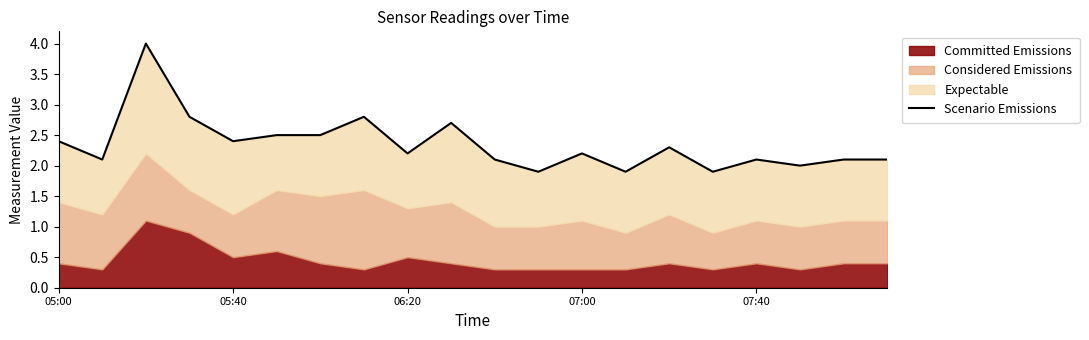

The value at 05:40 is 1.1. True or false?

False